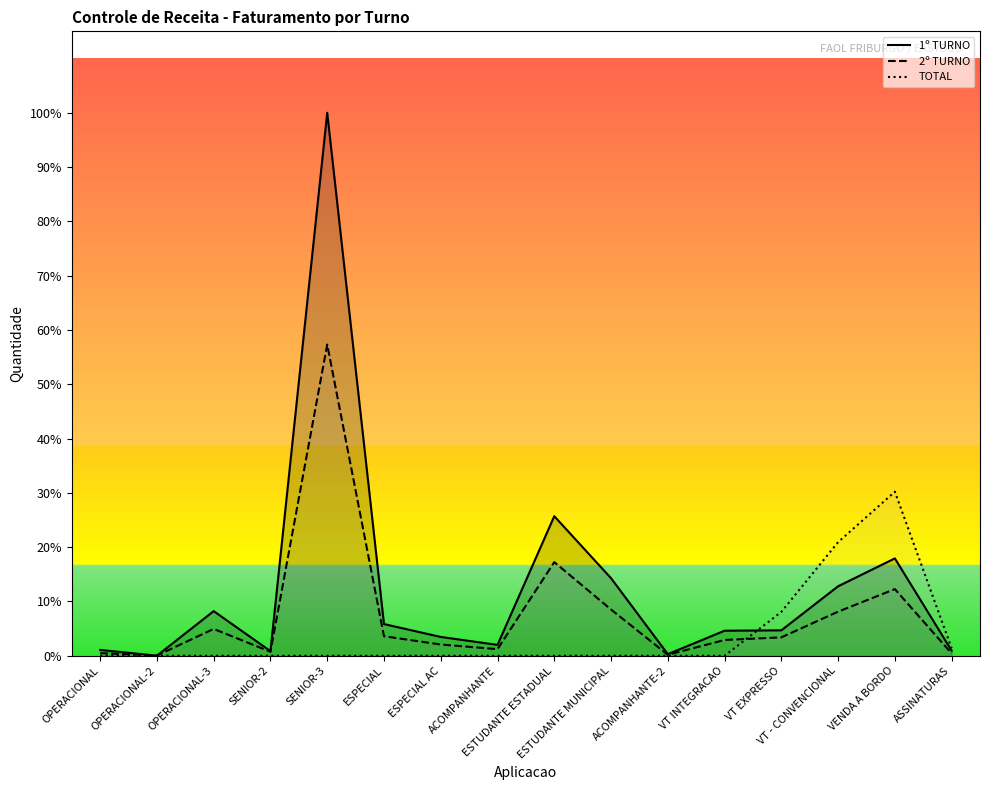

True or false: TOTAL and 2º TURNO cross at least once.

True